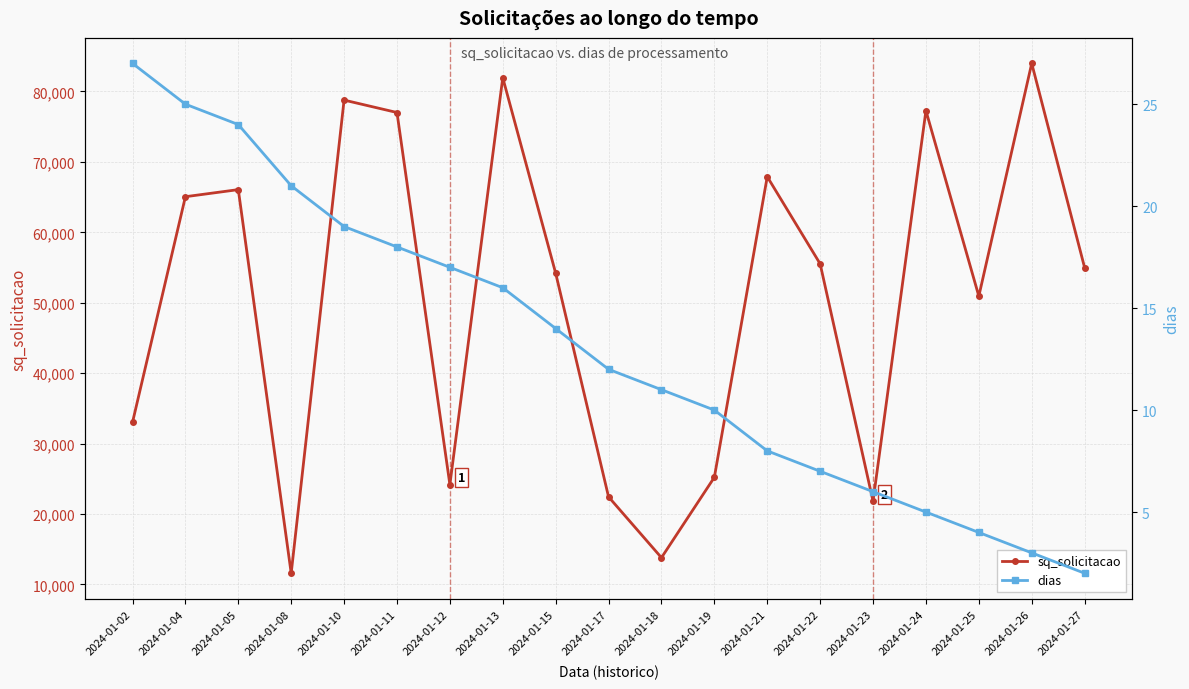

How many interior local peaks does the sq_solicitacao series have?

6